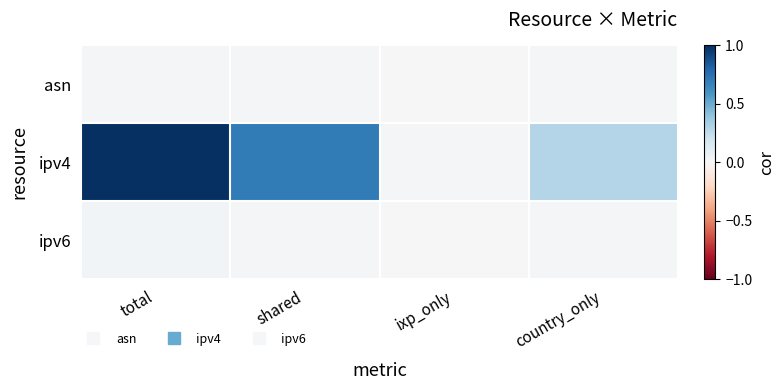

Which has a higher value, ixp_only or shared?

shared